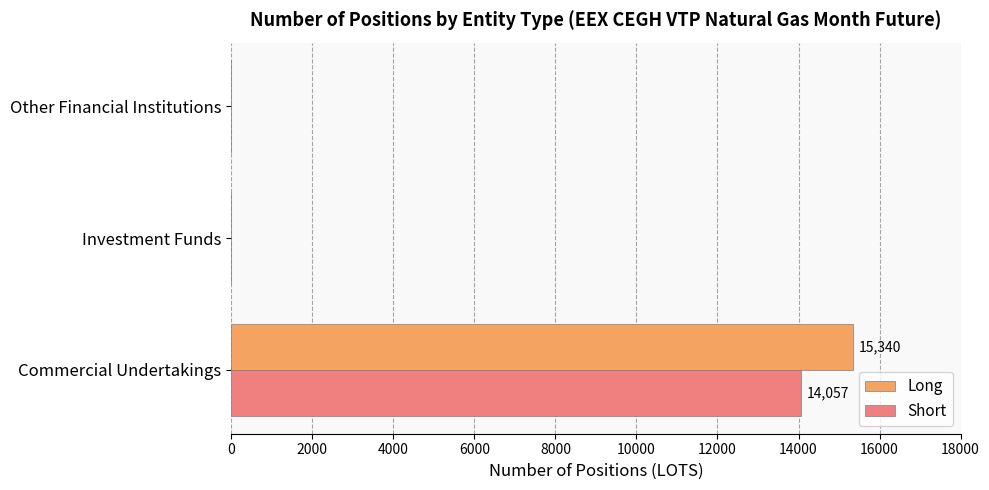

Which series has the largest total across all categories?

Long